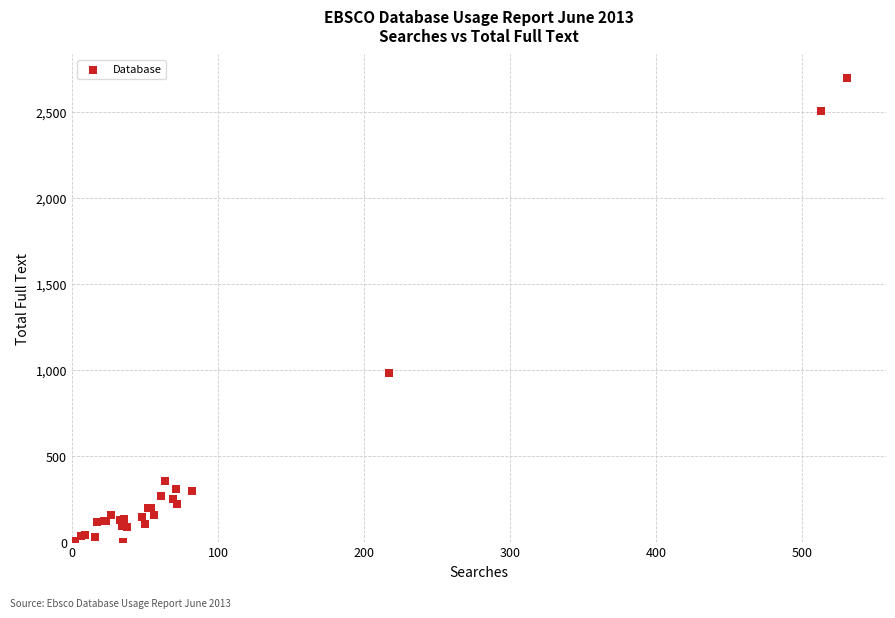

What Y value in the scatter plot is closest to 1349?

978